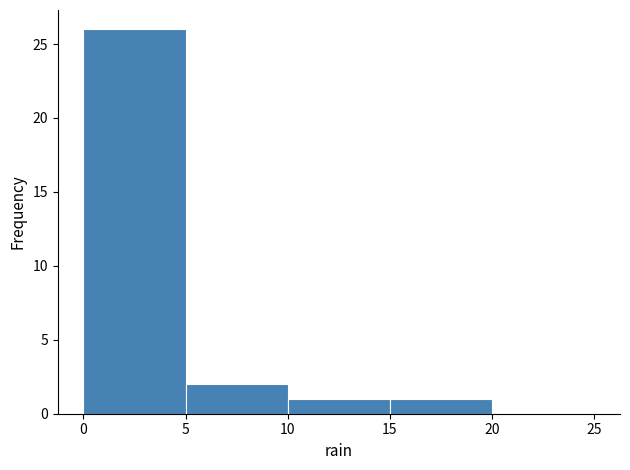

What is the height of the bar covering 5 to 10 on the x-axis? The values are not printed on the chart, so give them approximately, as read against the axis.

2